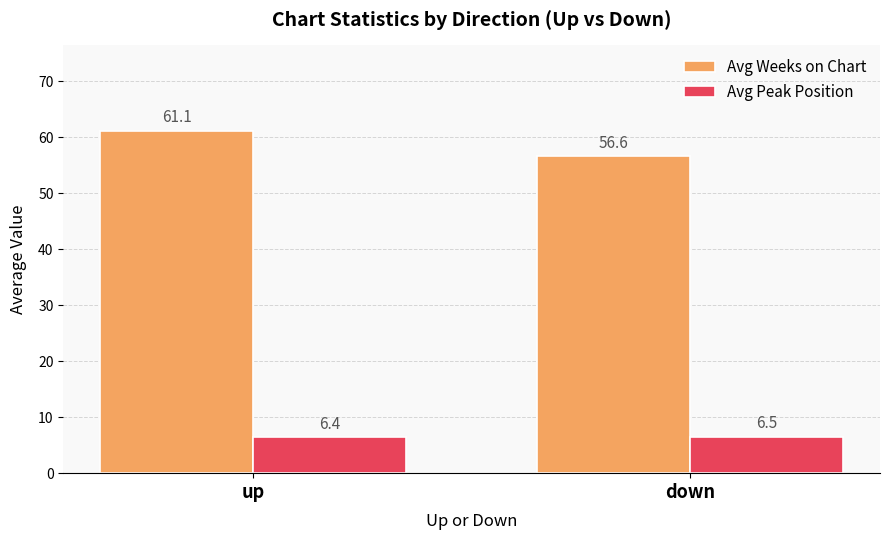

At which category is the sum across all series the highest?

up